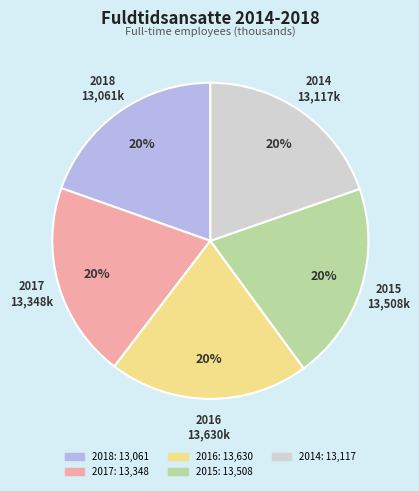

To the nearest percent, what portion does 2014 represent?

20%